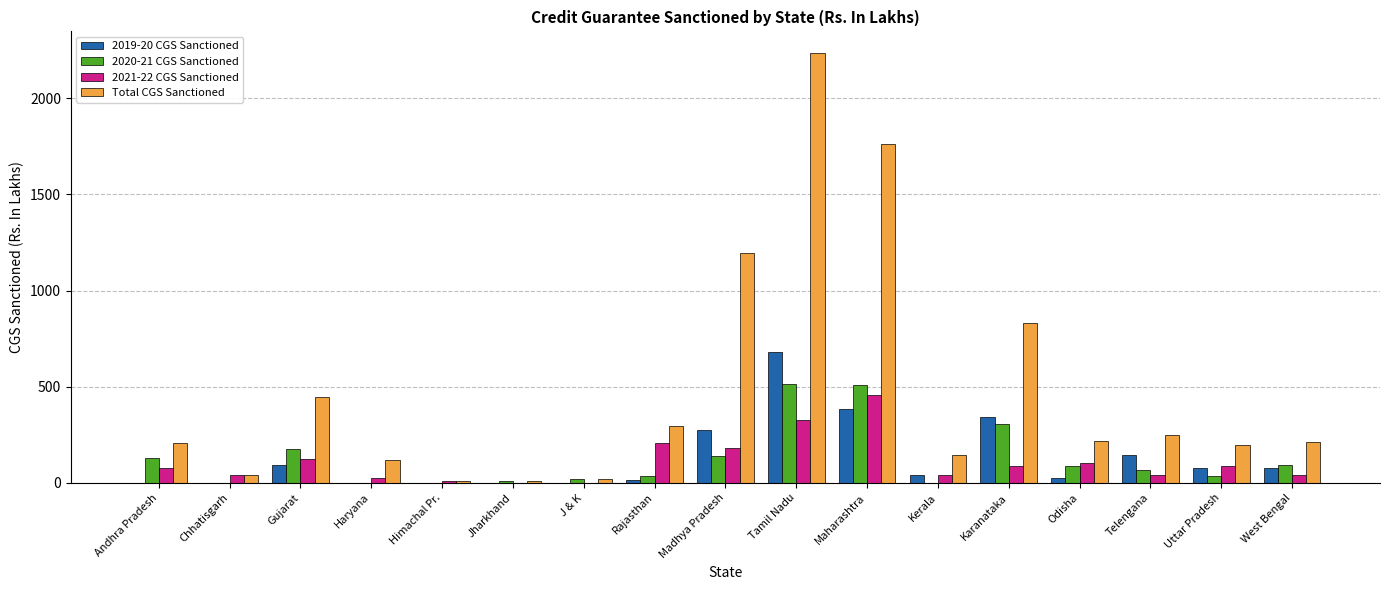

Which series changed the most between Jharkhand and Odisha?

Total CGS Sanctioned